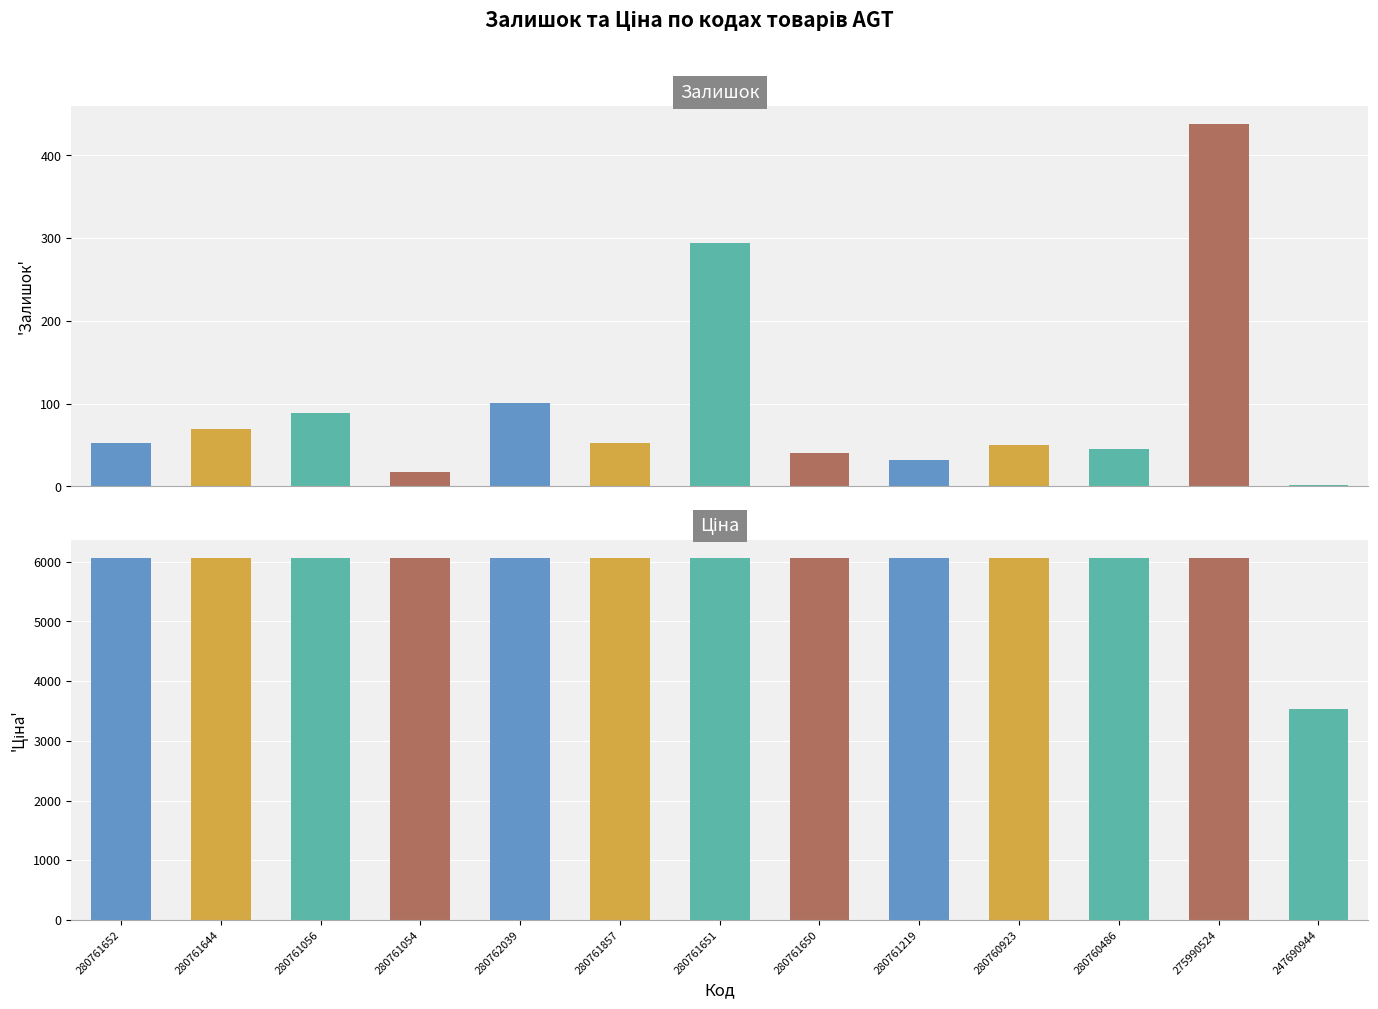

The Ціна series shows 6067.2 at 280761644. True or false?

True